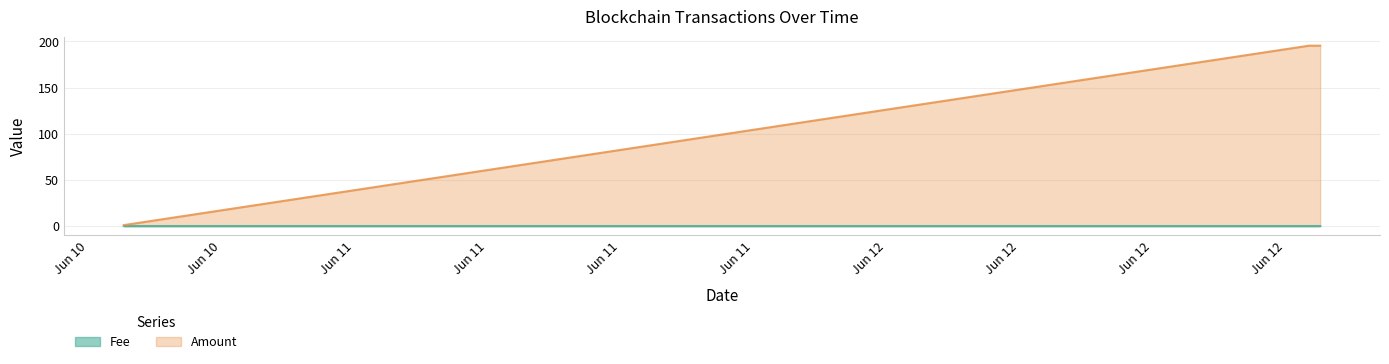

Count the number of data series in this chart.

2